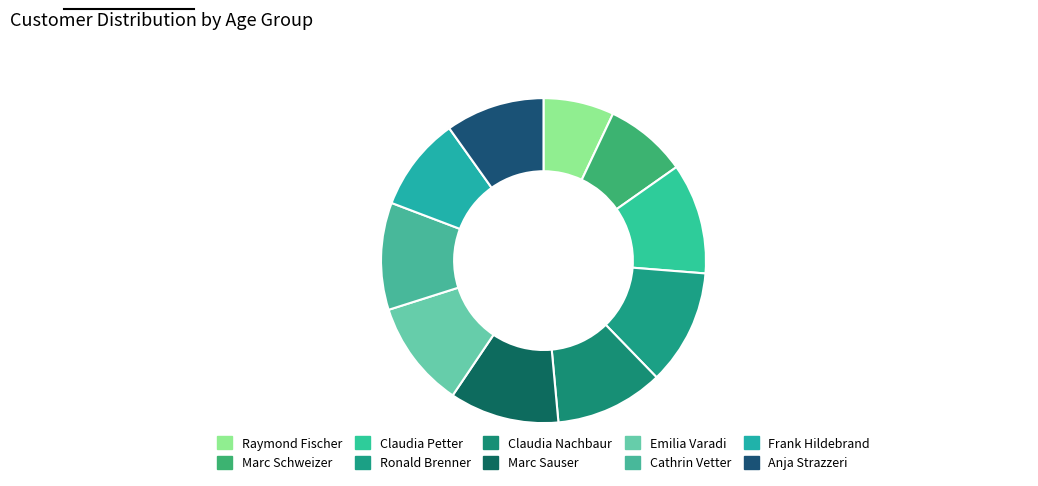

How many segments does this pie chart have?

10